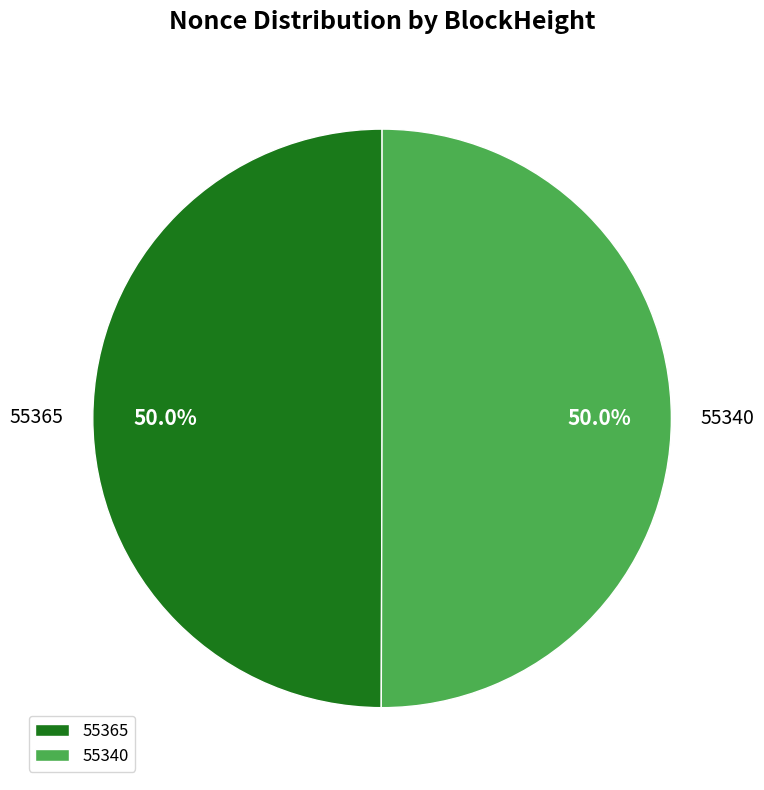

How many slices are in this pie chart?

2